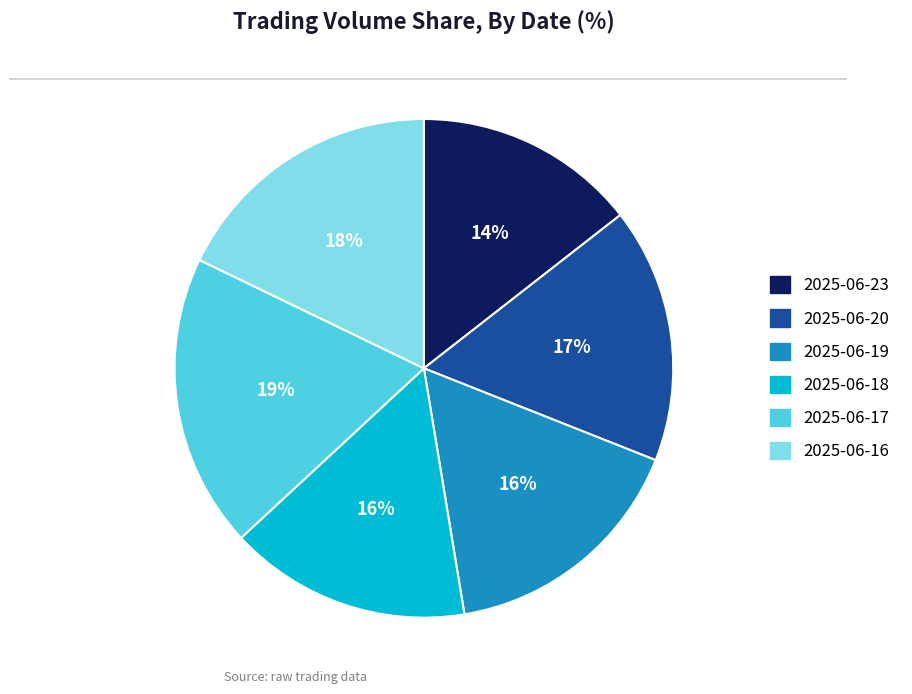

Is there a majority slice in this chart?

No